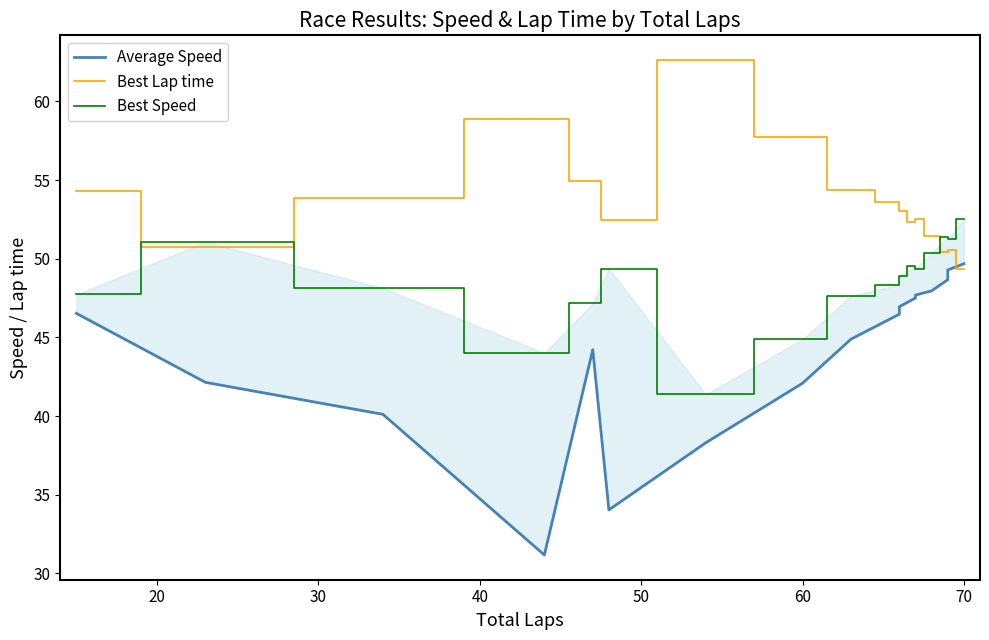

True or false: Average Speed and Best Speed intersect in this chart.

False